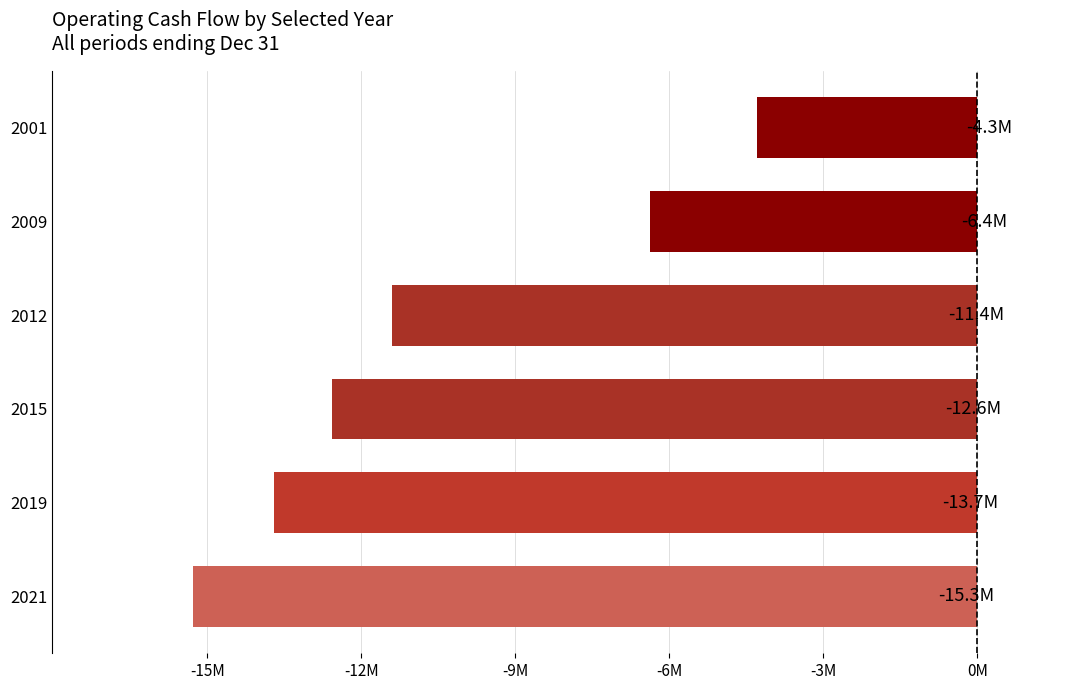

Rank the categories by value from lowest to highest.

2021, 2019, 2015, 2012, 2009, 2001